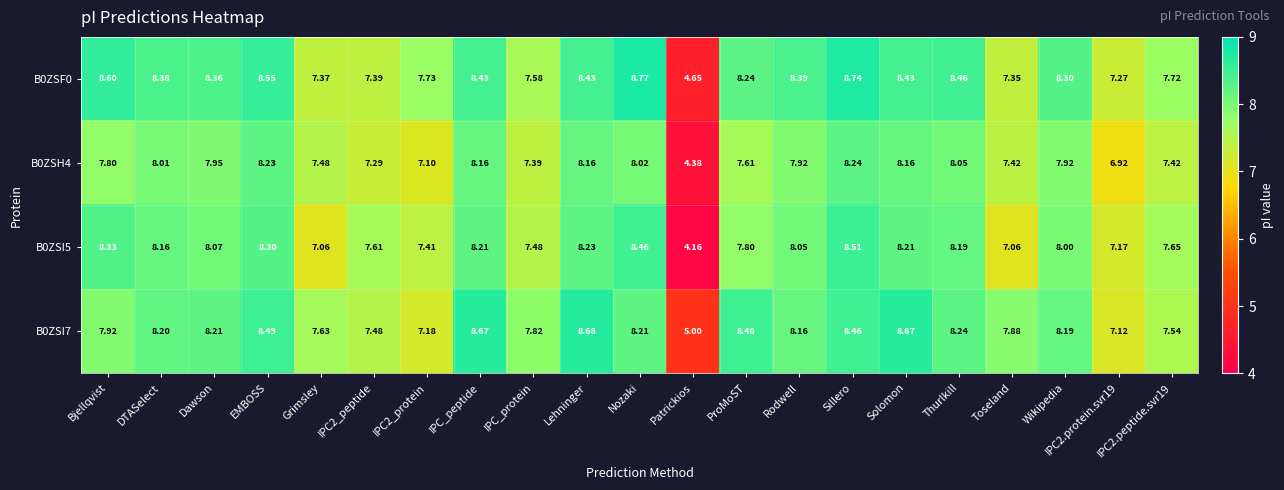

Which label corresponds to the largest value in the chart?

Nozaki